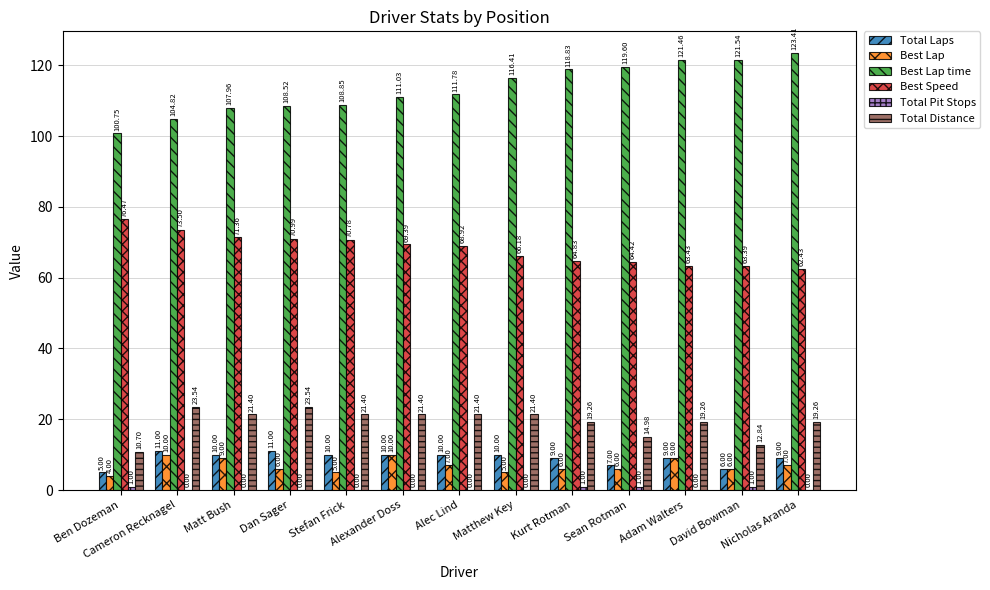

Does the chart contain stacked bars?

No